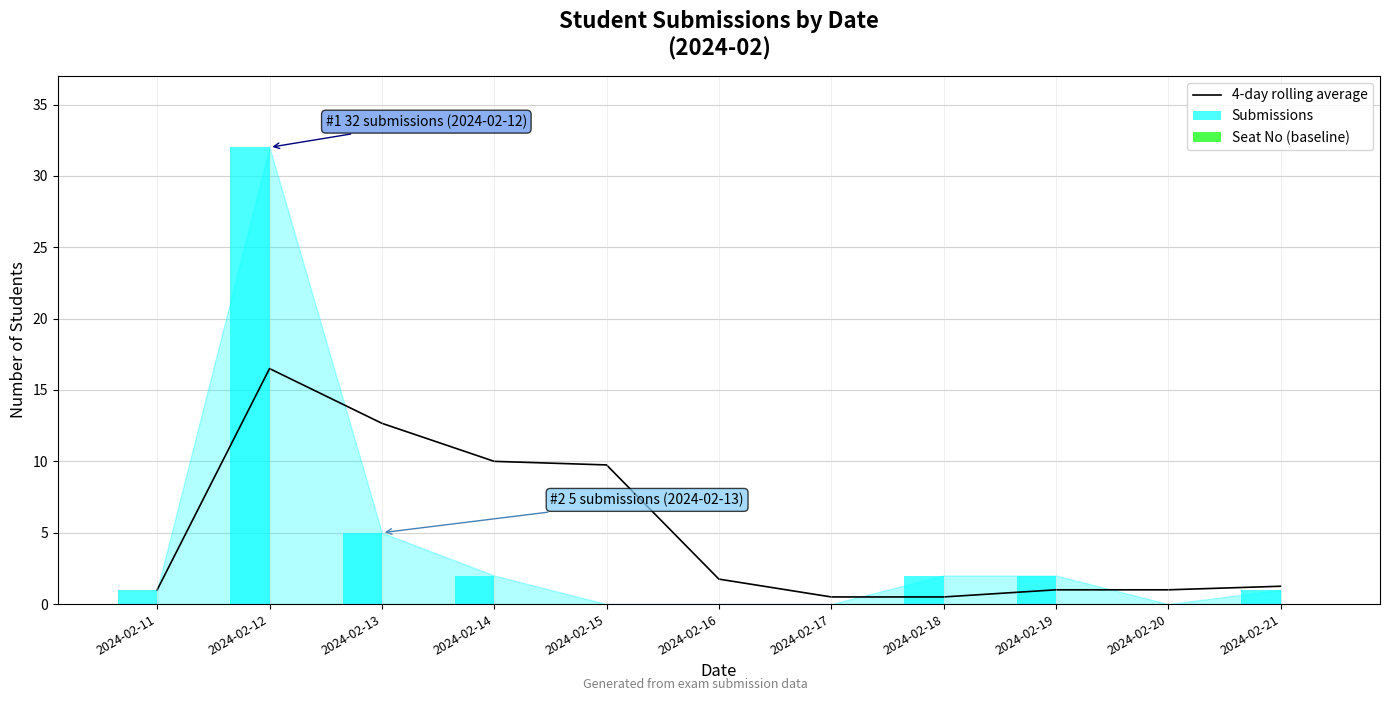

The Submissions series shows 2.7 at 2024-02-19. True or false?

False